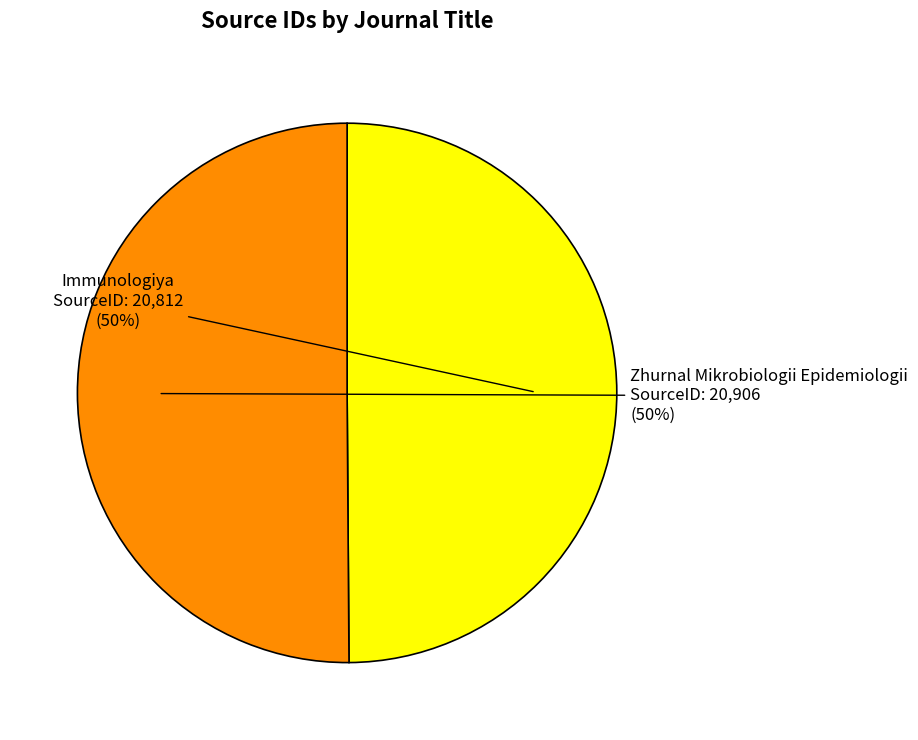

To the nearest percent, what is the average slice percentage?

50%